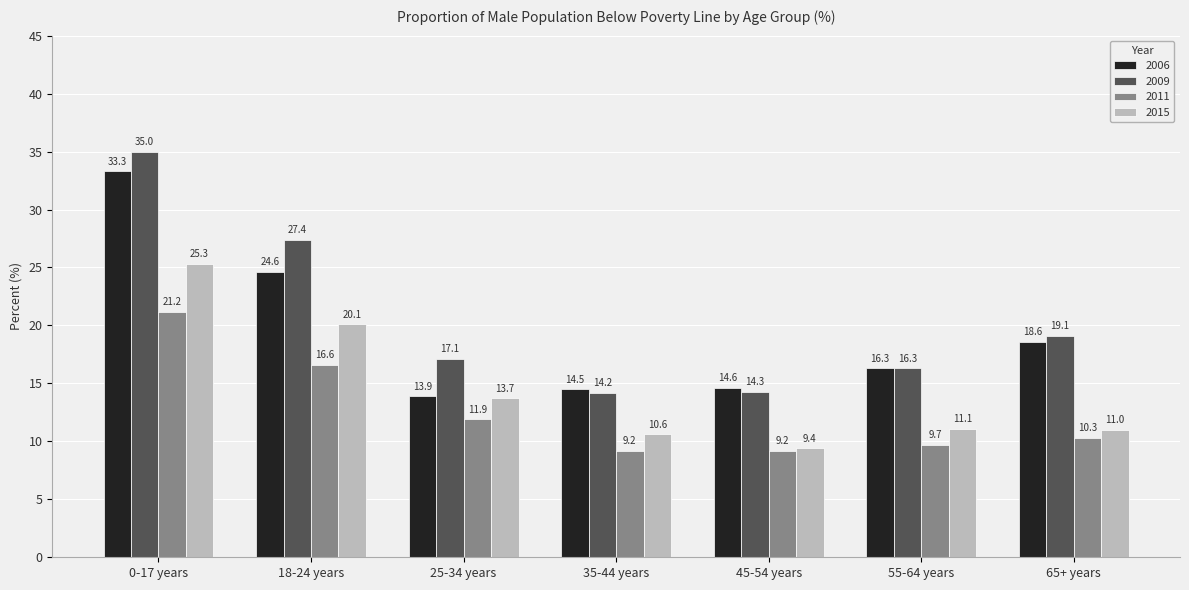

What is the difference between the 2006 values at 18-24 years and 65+ years?

6.0